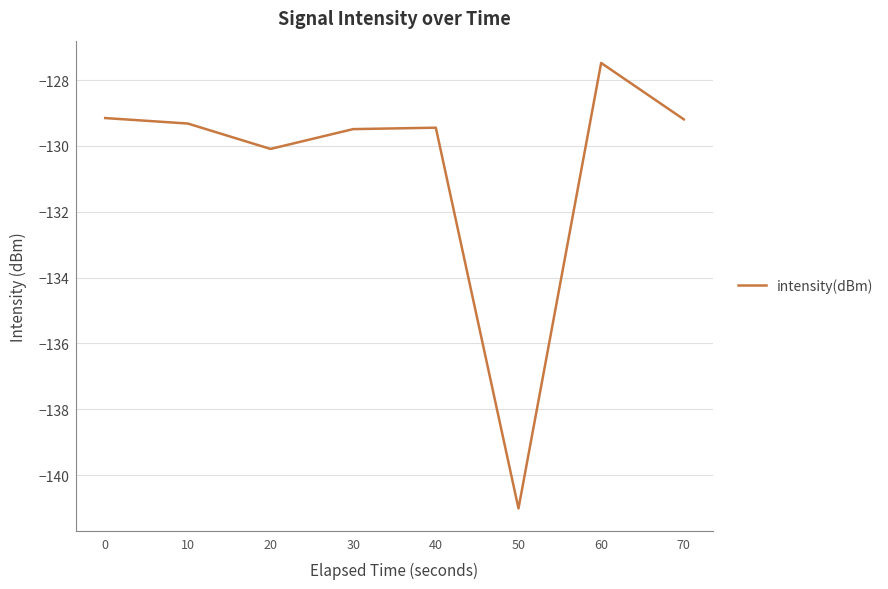

Where is the data nearest to the value -134?

20